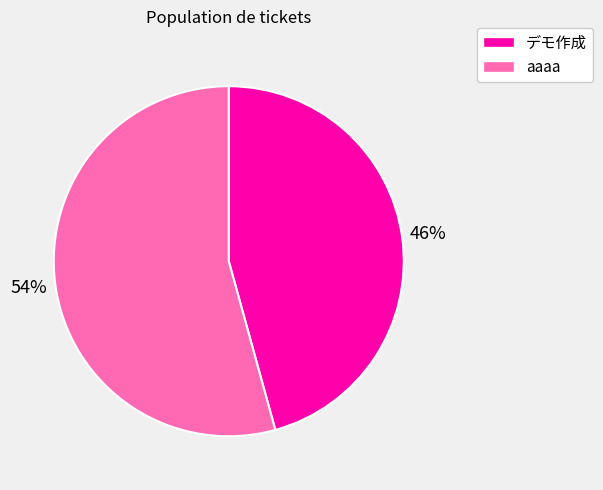

To the nearest percent, what is the average slice percentage?

50%